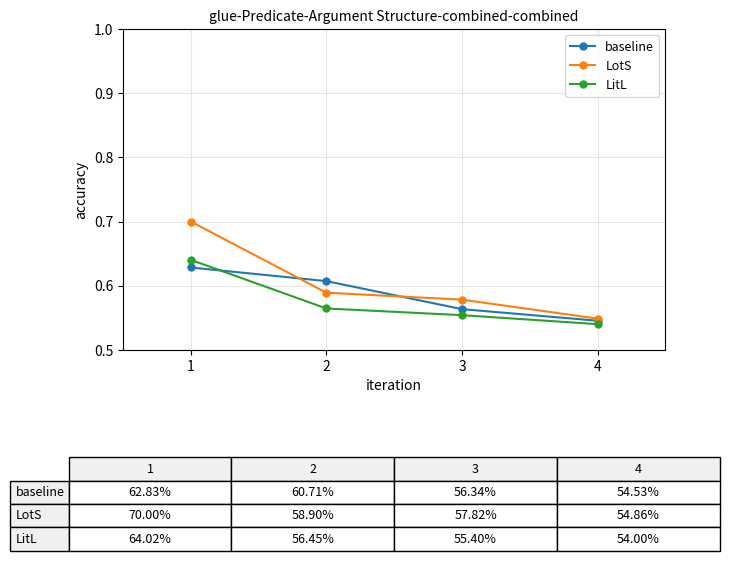

How many lines are shown in the chart?

3